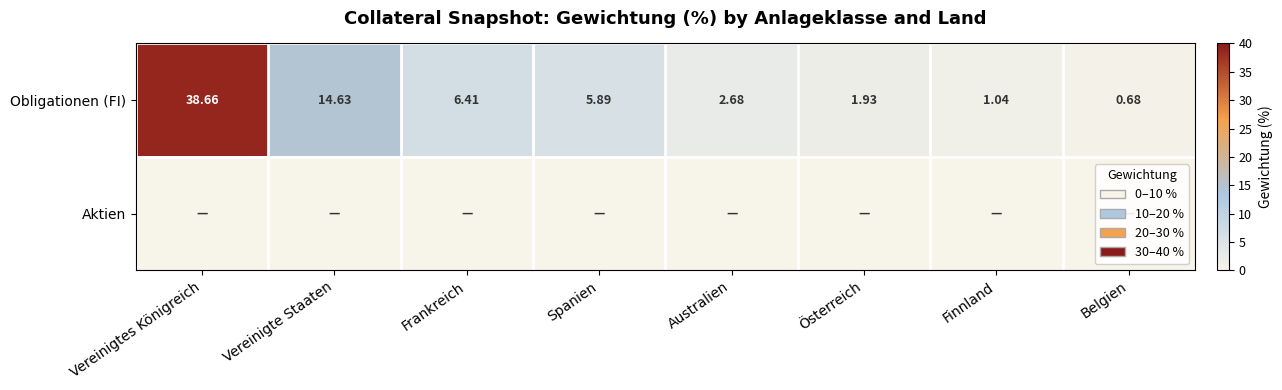

List the labels in order of Obligationen (FI) value, largest first.

Vereinigtes Königreich, Vereinigte Staaten, Frankreich, Spanien, Australien, Österreich, Finnland, Belgien